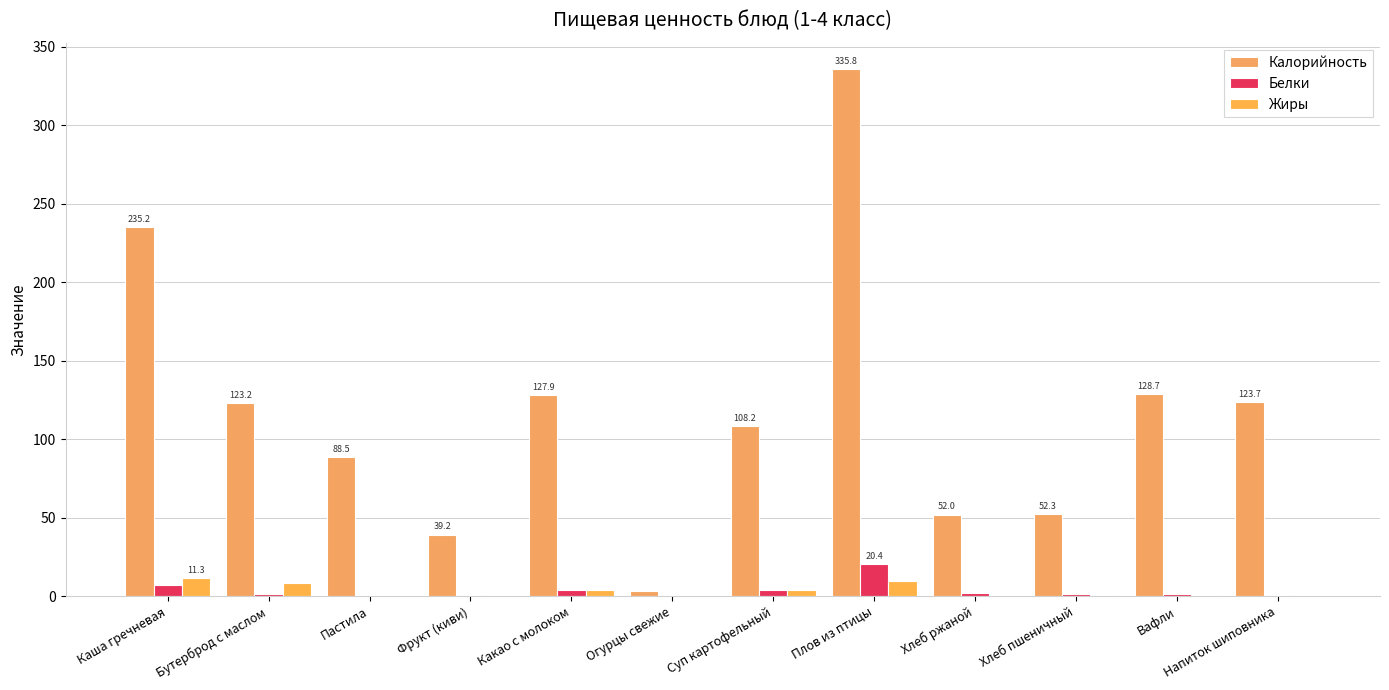

Reading left to right, transcribe all the data shown in this chart.

Калорийность: 235.2	123.2	88.5	39.2	127.9	3.4	108.2	335.8	52.0	52.3	128.7	123.7
Белки: 6.9	1.6	0.1	0.8	3.8	0.2	4.1	20.4	2.1	1.5	1.1	0.7
Жиры: 11.3	8.4	0.0	0.4	3.7	0.0	3.9	9.9	0.0	0.6	1.0	0.3